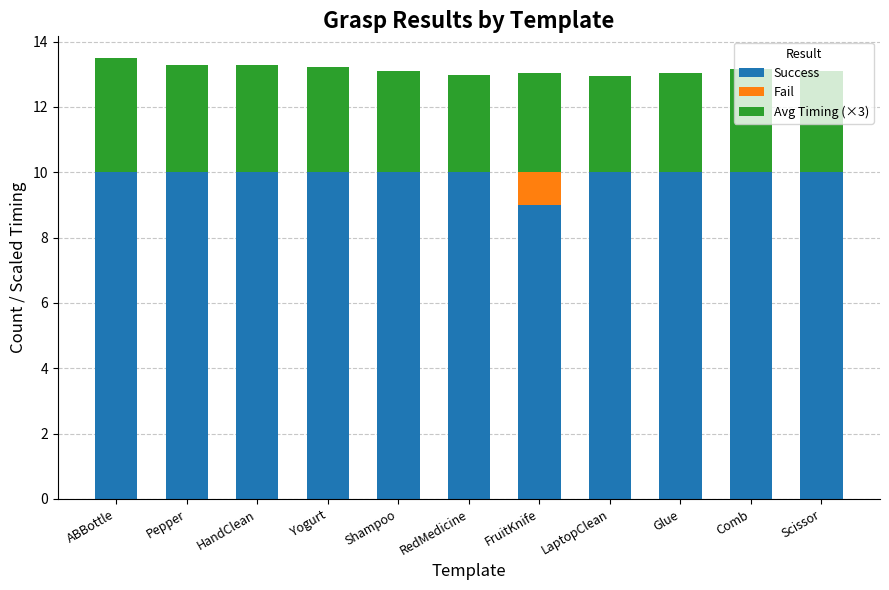

True or false: Success has a value of 6.3 at Pepper.

False